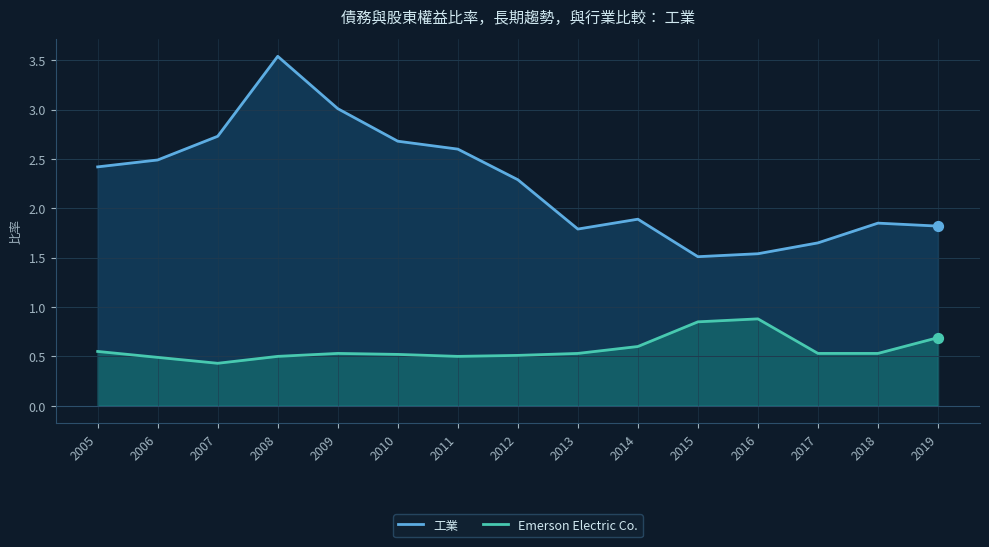

Which series has the largest total across all categories?

工業